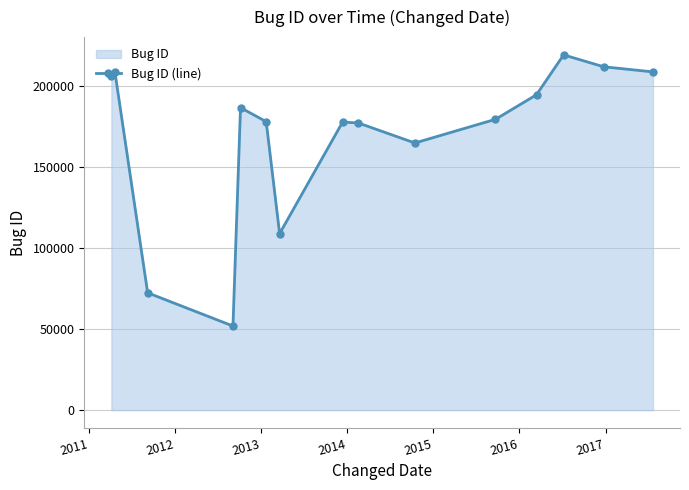

What is the smallest value displayed?

51978